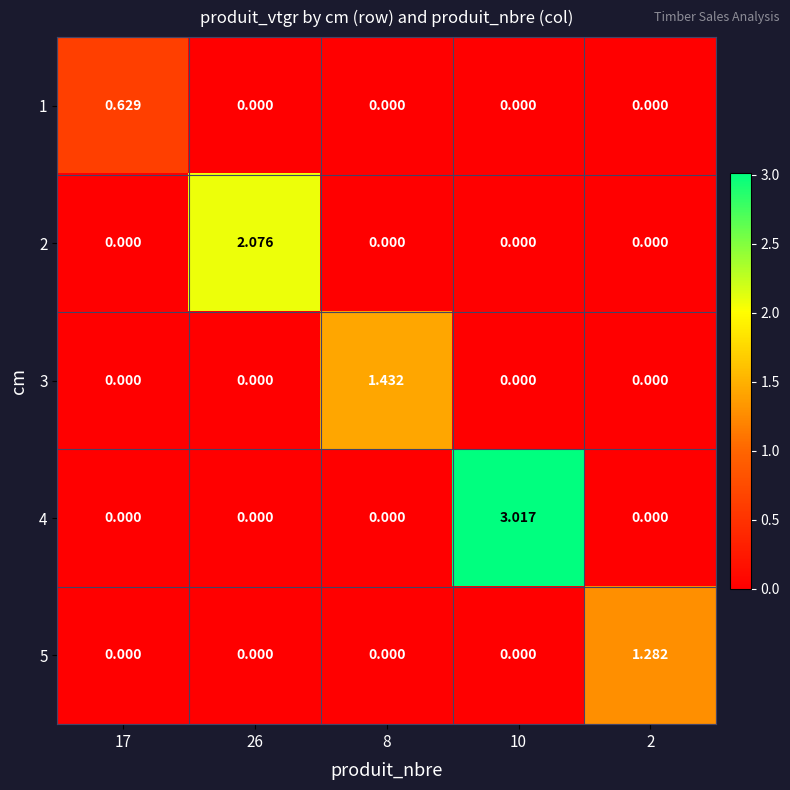

Is the value of 1 at 26 greater than the value of 3 at 8?

No